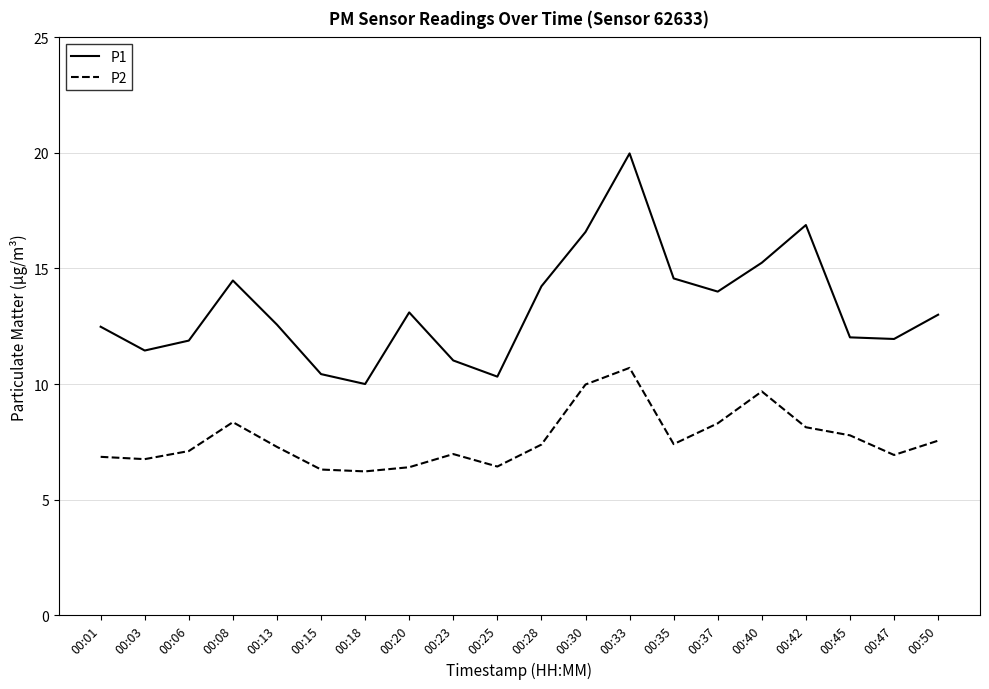

What is the sum of the P2 values at 00:47 and 00:03?

13.7